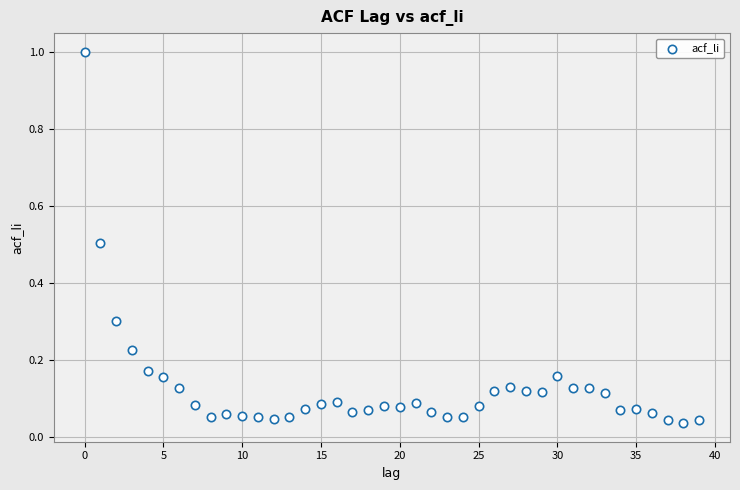

What is the range of Y values (max minus min)?

1.0